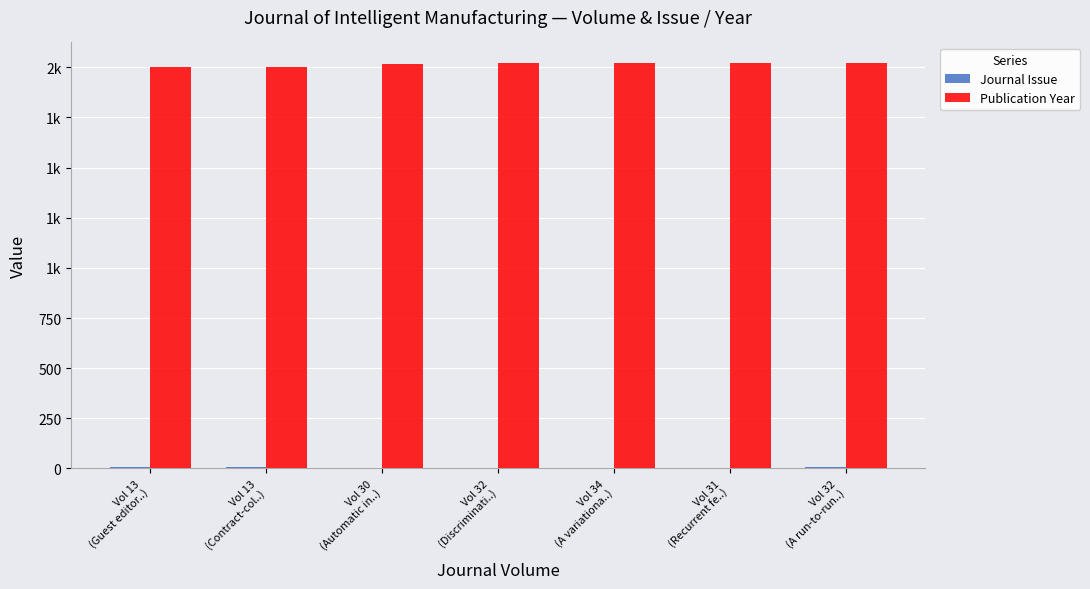

What is the label of the 4th bar from the left?

Vol 32
(Discriminati..)